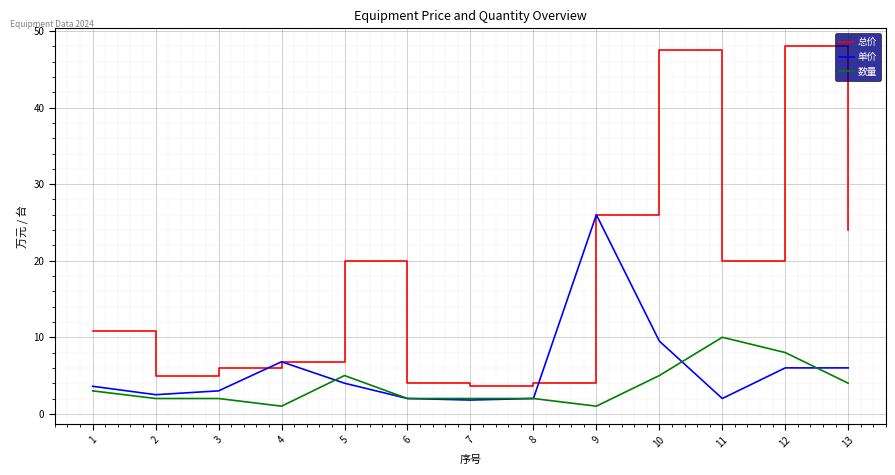

Which series changed the most between 9 and 13?

单价